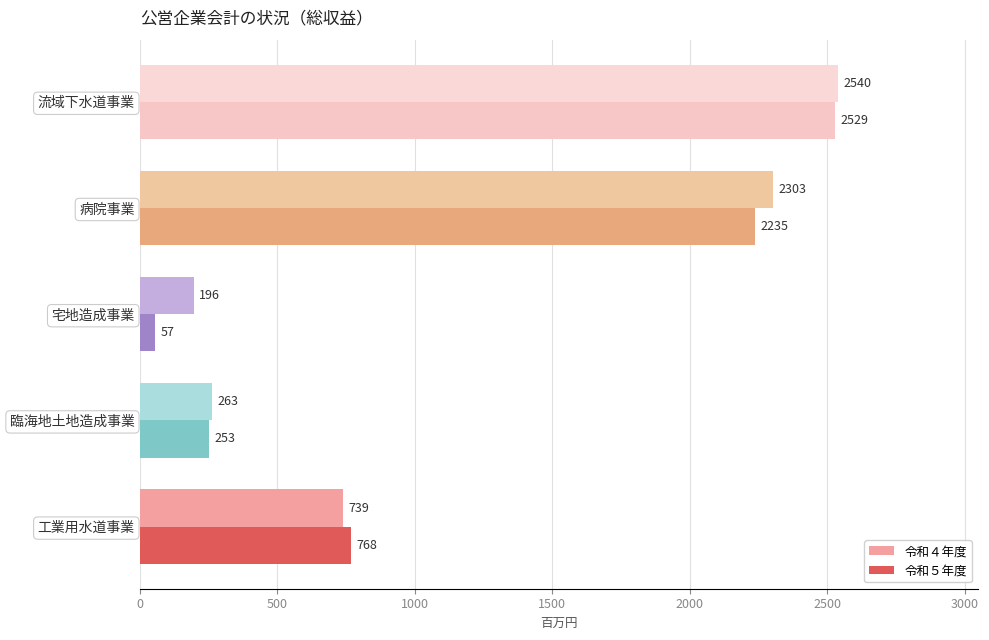

List the labels in order of 令和５年度 value, largest first.

流域下水道事業, 病院事業, 工業用水道事業, 臨海地土地造成事業, 宅地造成事業